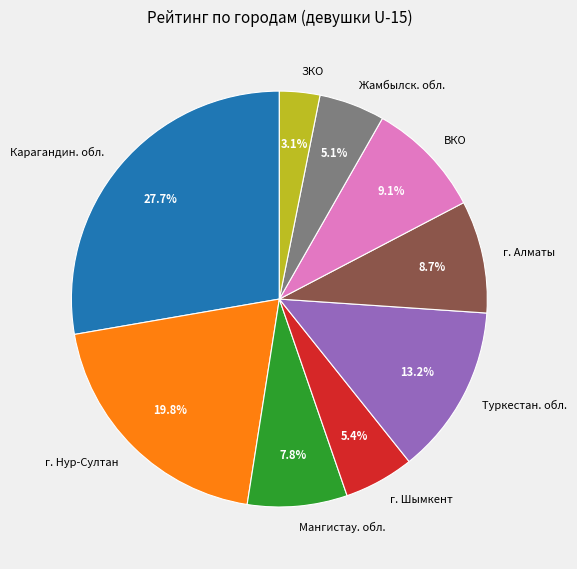

What percentage is the ЗКО slice, to the nearest percent?

3%